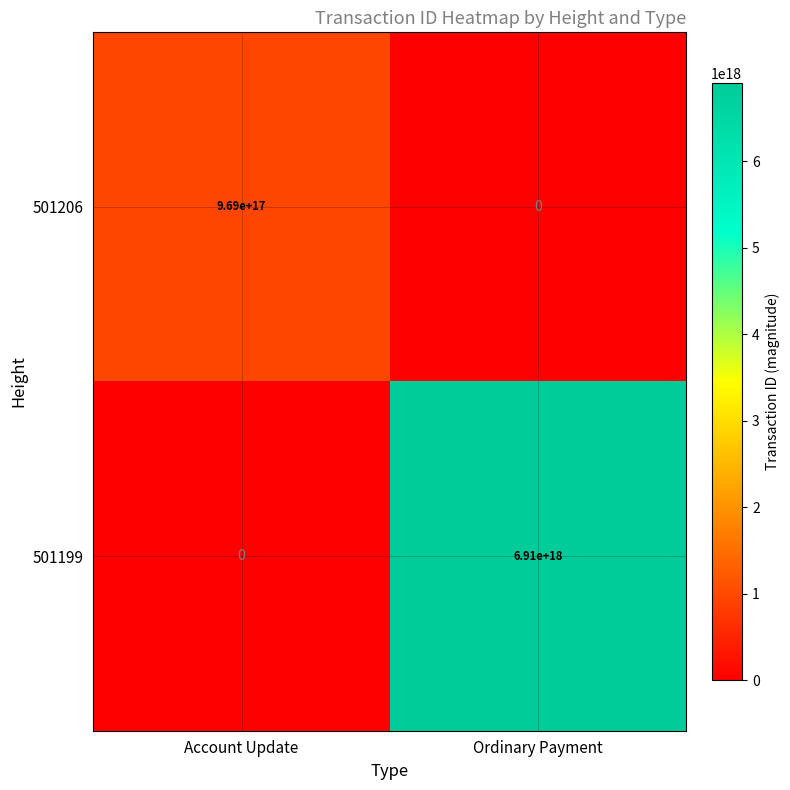

At which category is the sum across all series the highest?

Ordinary Payment